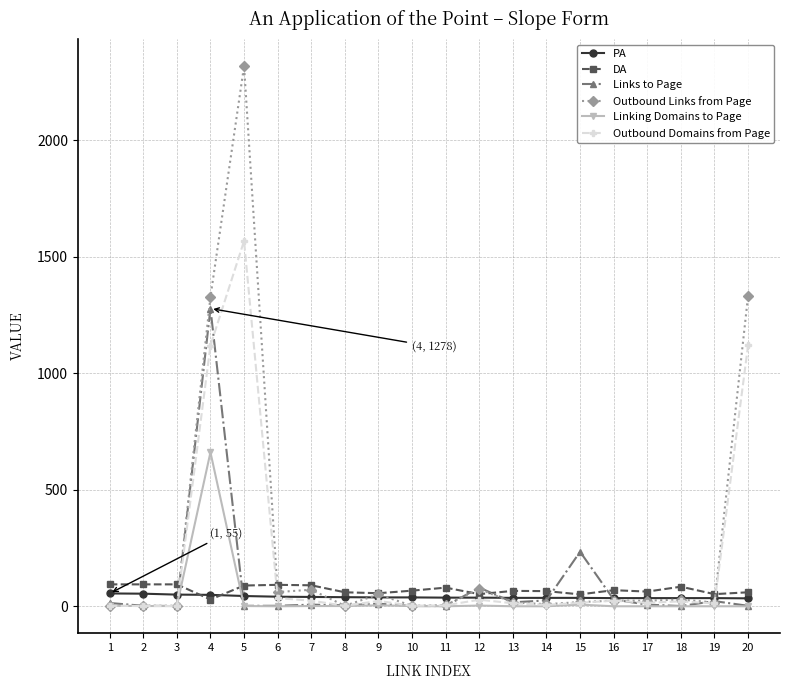

What is the maximum value shown in the chart?

2319